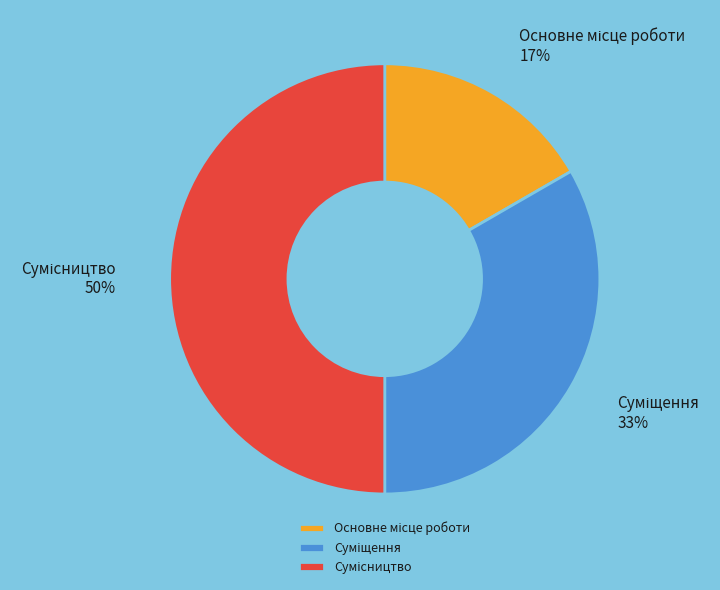

To the nearest percent, what is the difference between the largest and smallest slice percentages?

33%